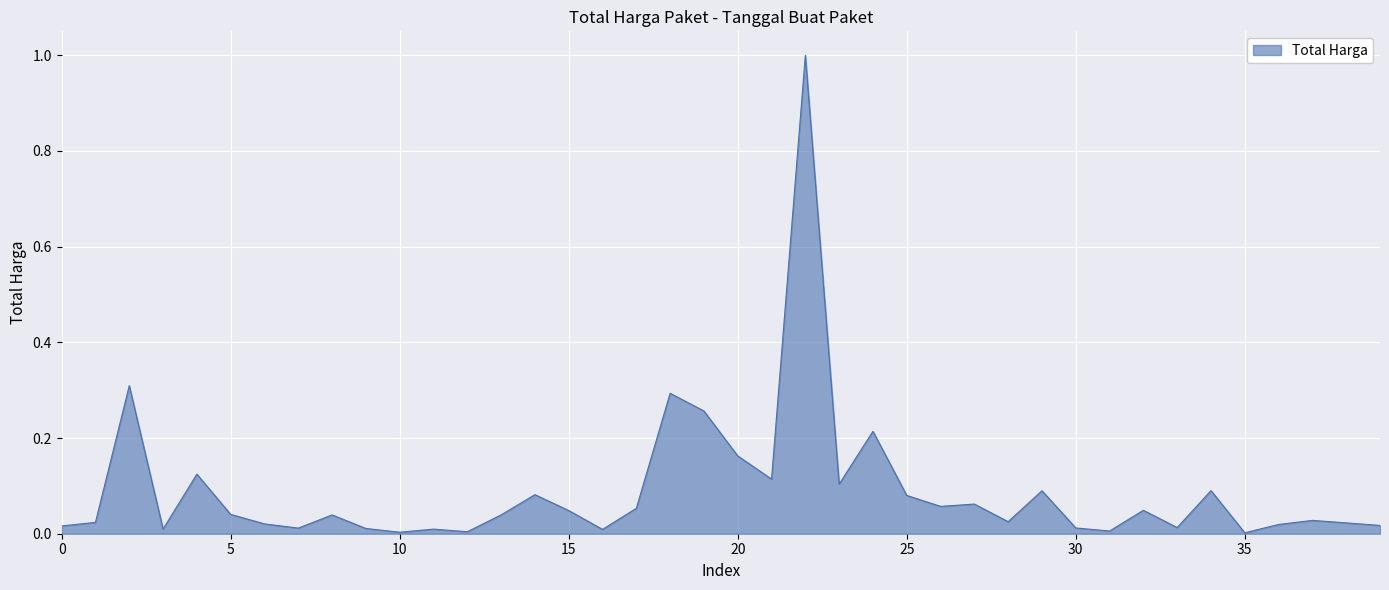

What is the difference between the maximum and minimum values?

1.0